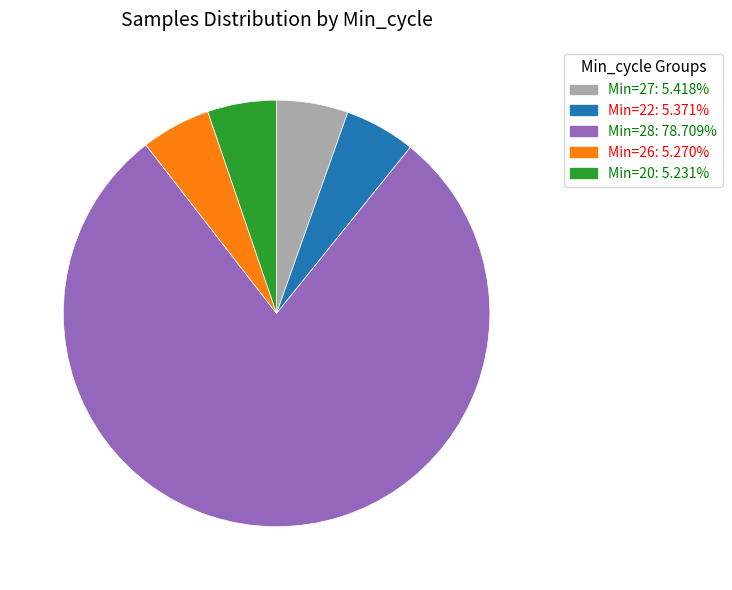

Approximately how many times larger is the value at Min=28: 78.709% compared to Min=27: 5.418%?

14.5